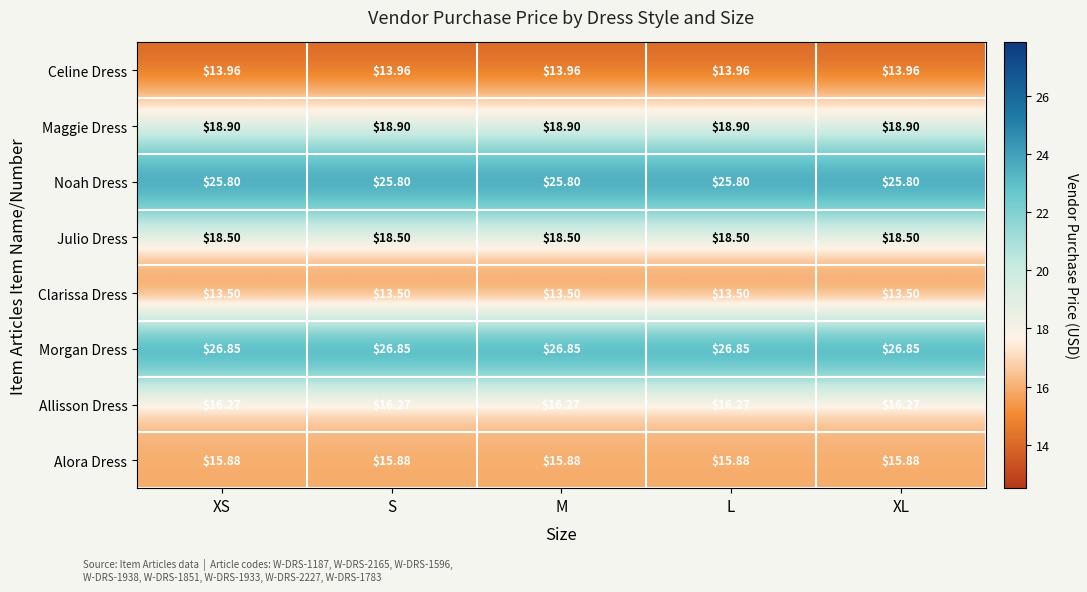

At how many categories does at least one series exceed 15?

5